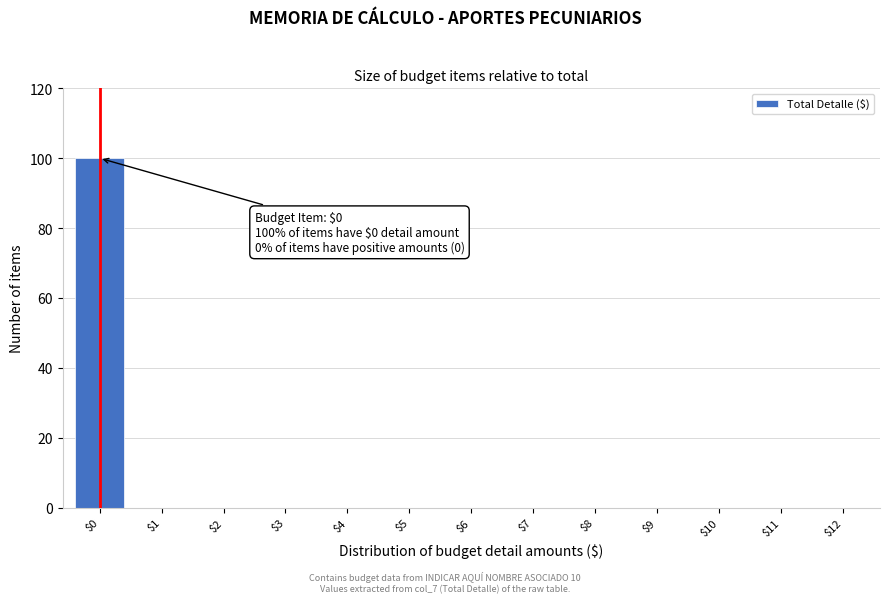

What is the greatest value displayed?

100